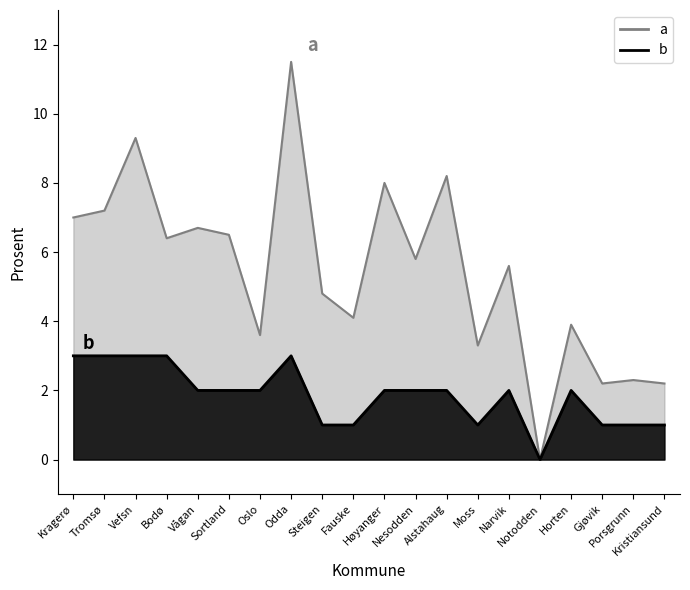

True or false: 2011 pst. and 2015 pst. intersect in this chart.

False